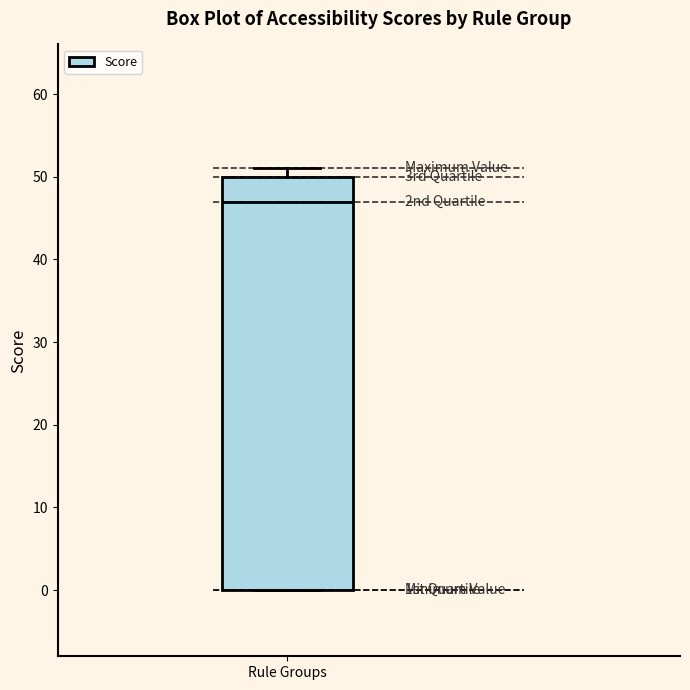

Transcribe this box plot: give where the median line is, the range the box spans, and where the two whiskers end, as read against the y-axis. The values are not printed on the chart, so give them approximately, as read against the axis.

median 47, box 0 to 50, whiskers 0 to 51